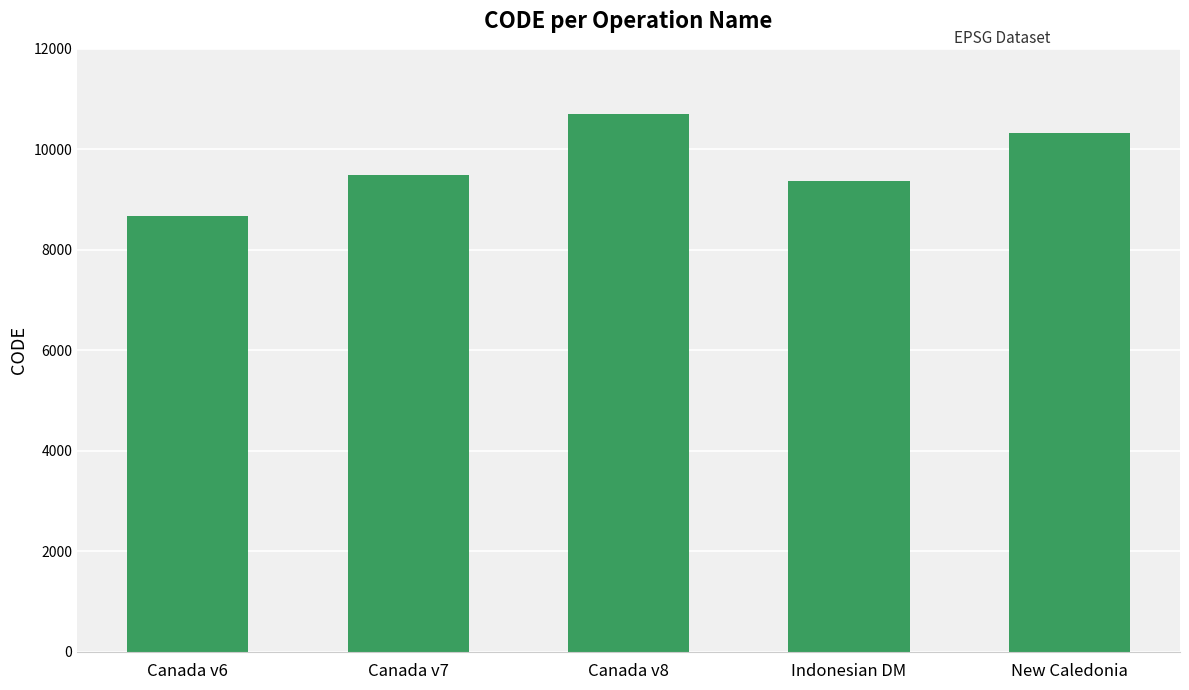

What is the minimum value shown in the chart?

8676